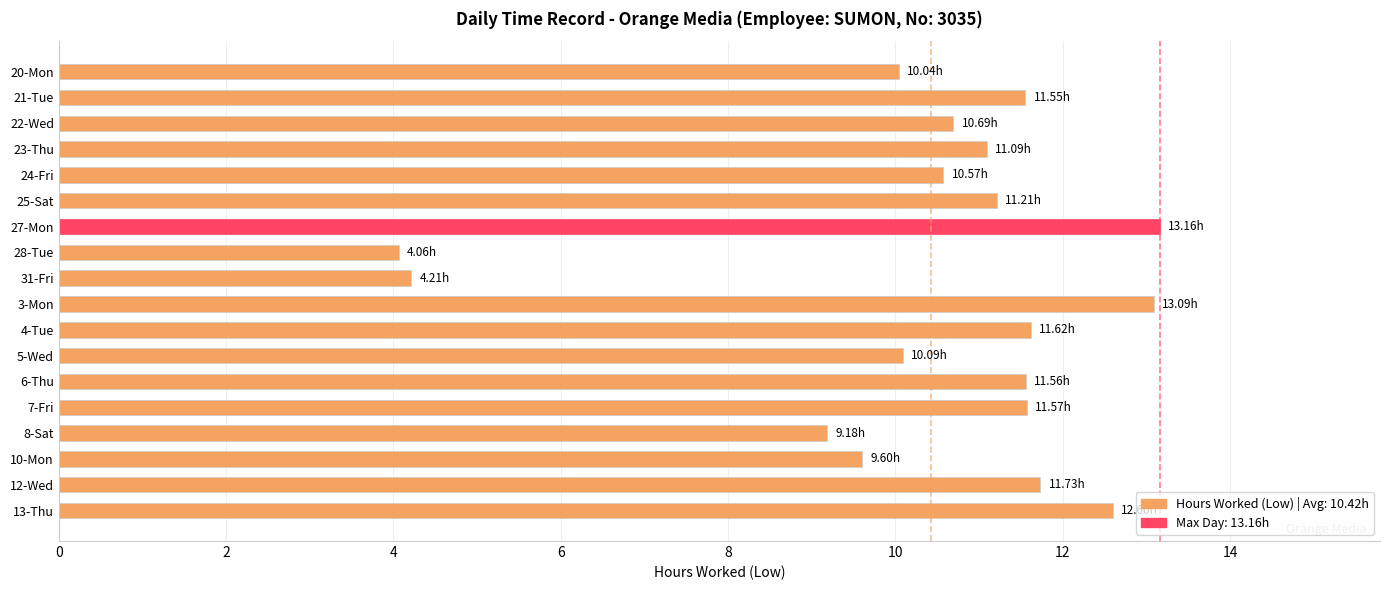

How many bars are there in total?

18